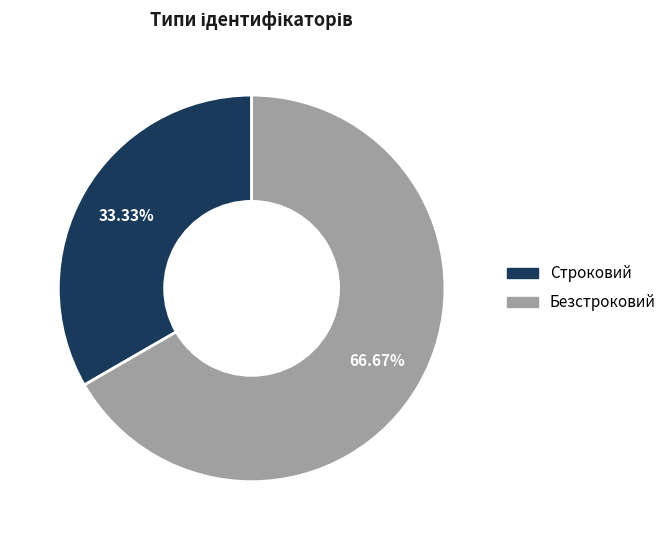

The Строковий slice represents 45% of the pie. True or false?

False